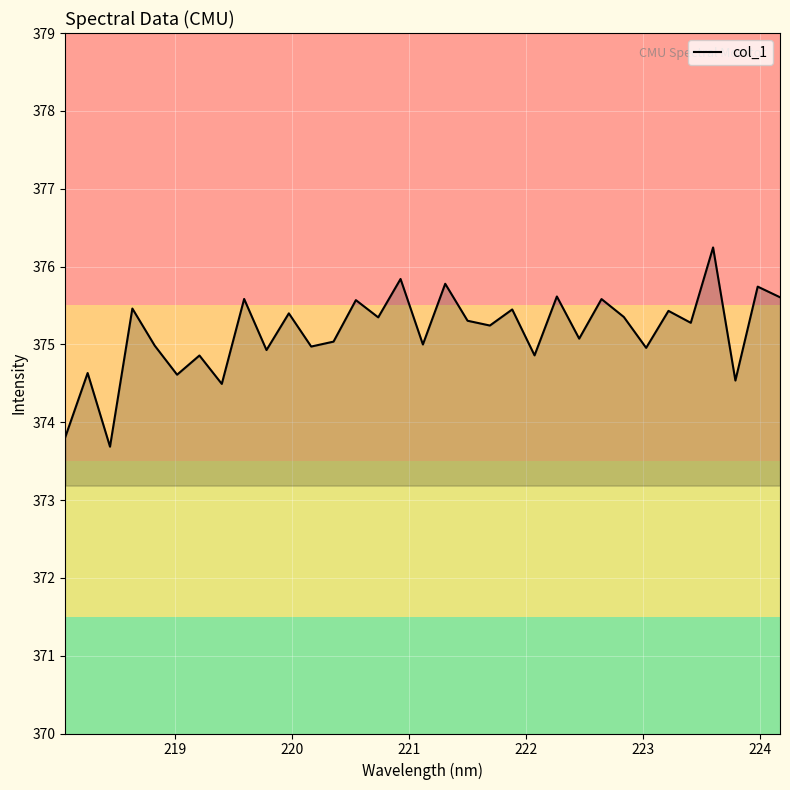

What is the difference between the maximum and minimum values?

2.6